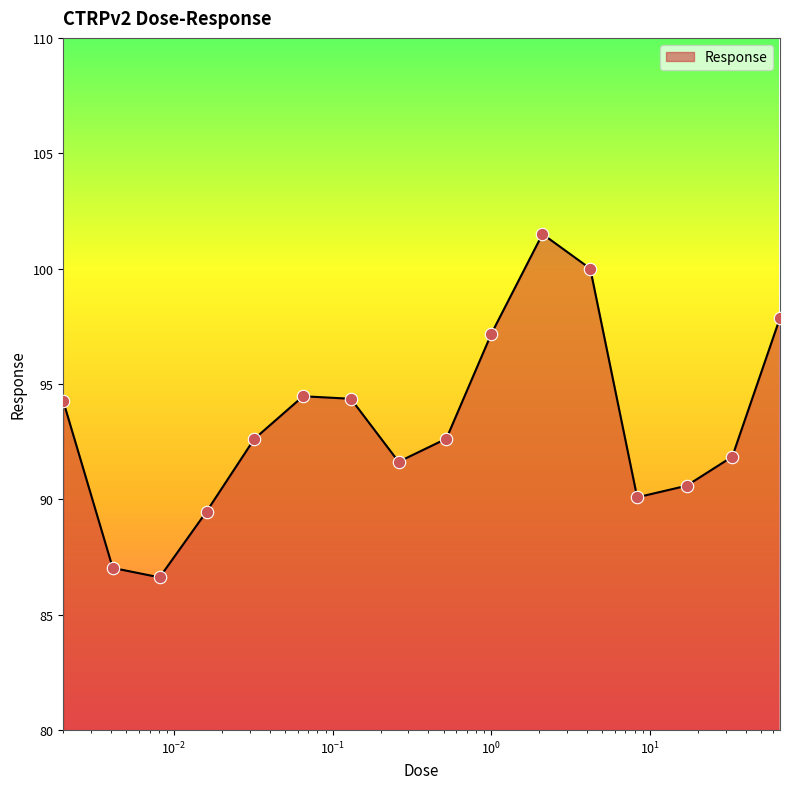

What is the smallest value displayed?

86.6